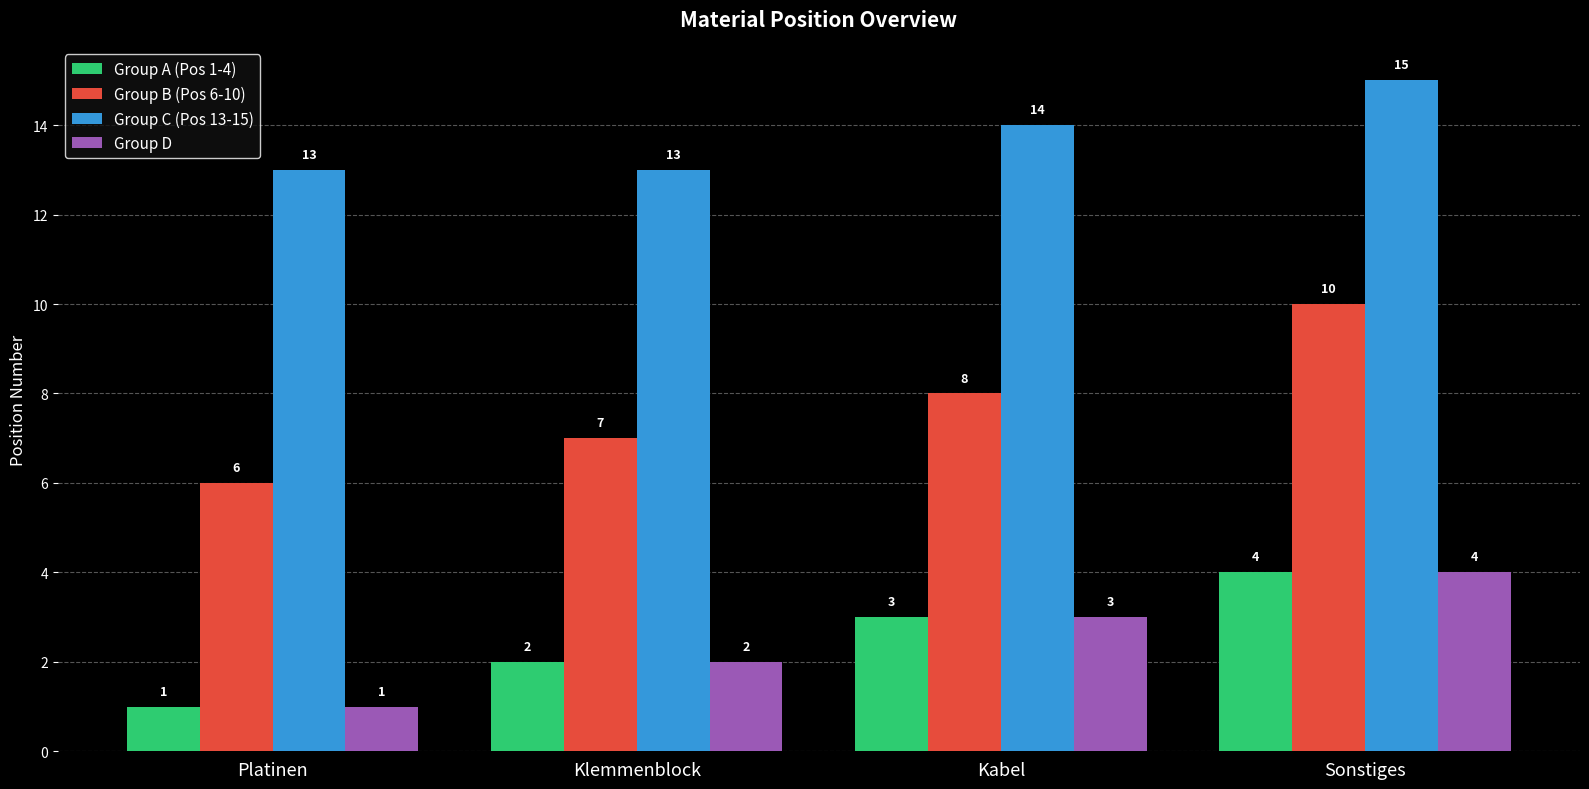

What is the value of the Group B (Pos 6-10) bar at the 1st from the left?

6